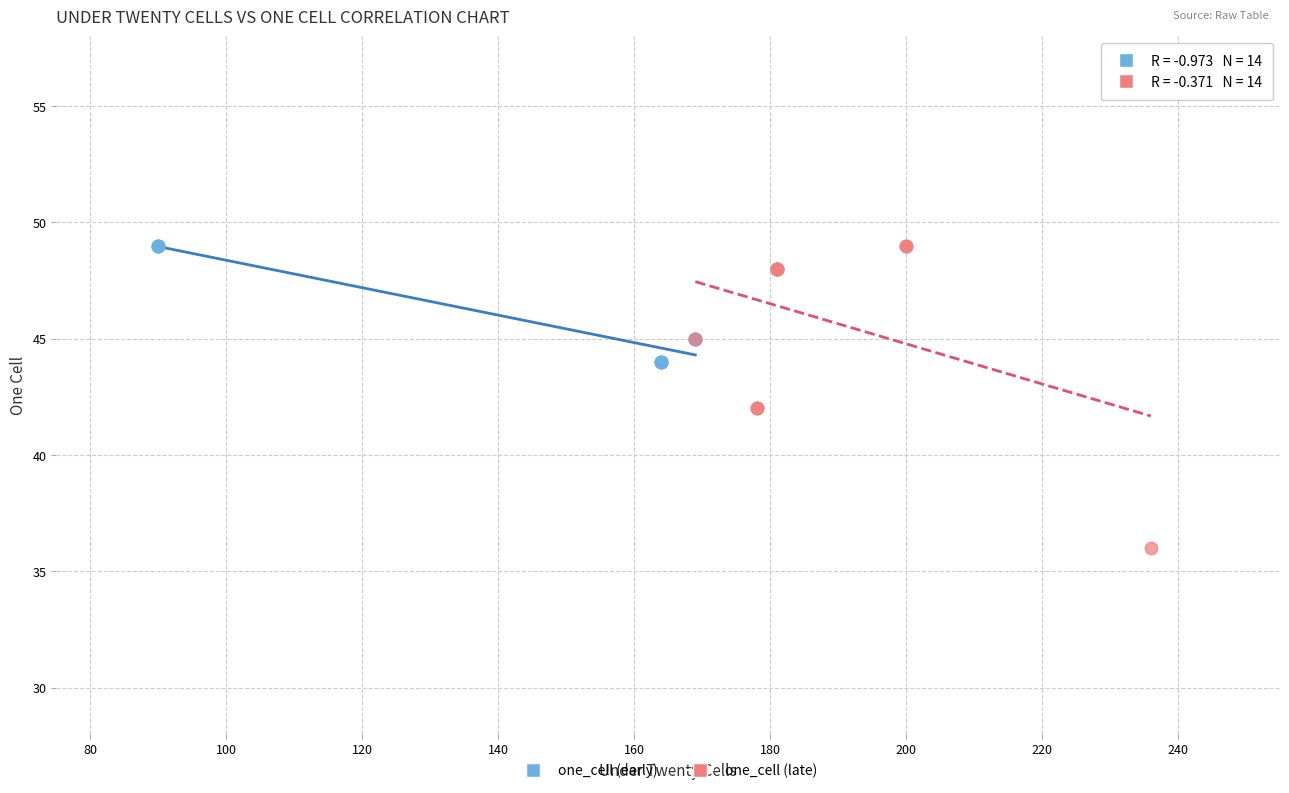

Which series reaches the minimum Y coordinate?

one_cell (late)